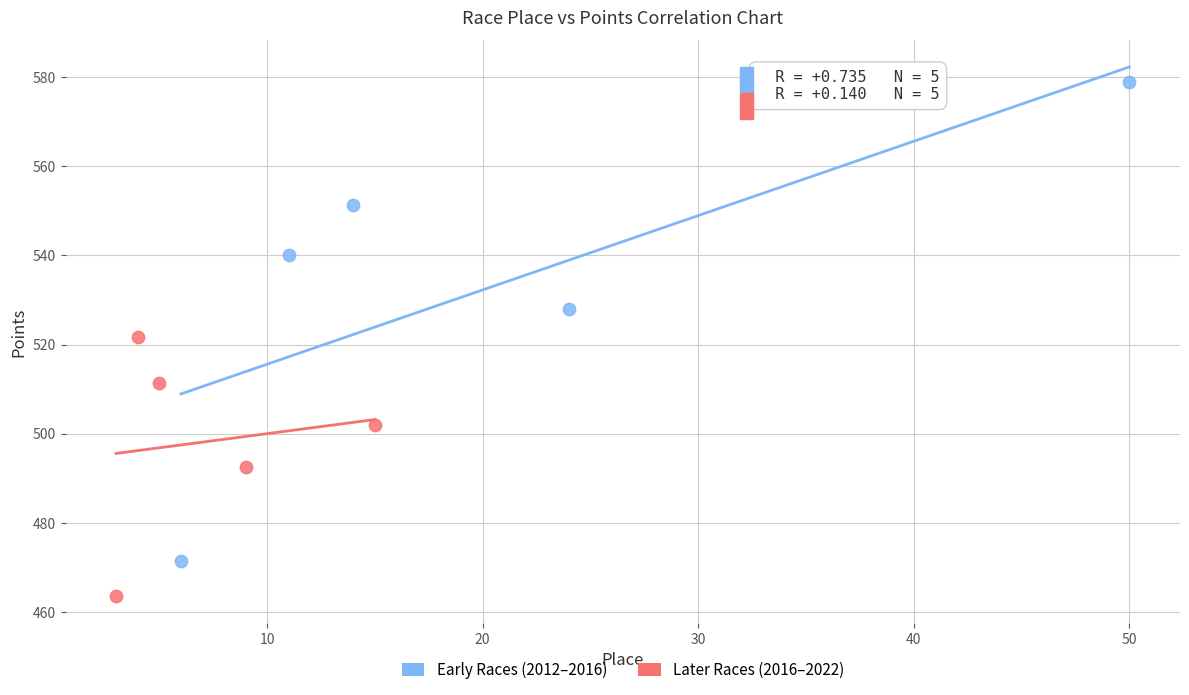

Which series has the widest spread of Y values?

Early Races (2012–2016)